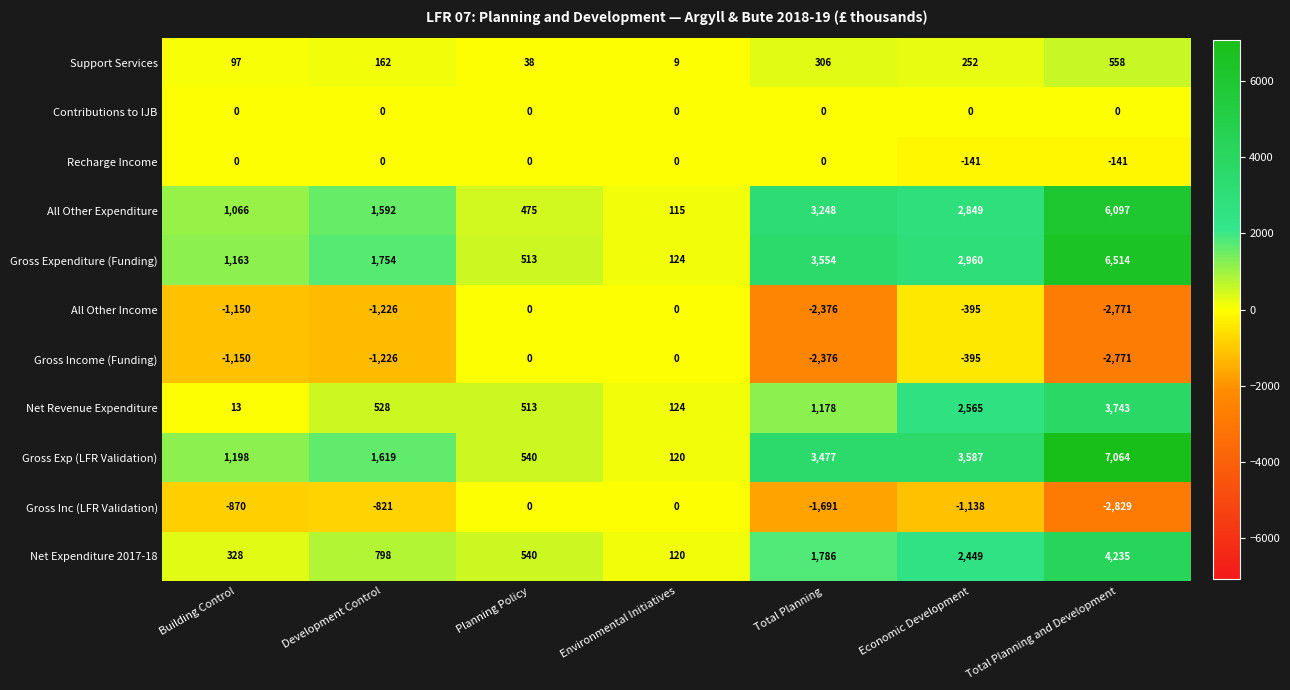

At which category does the chart reach its peak across all series?

Total Planning and Development